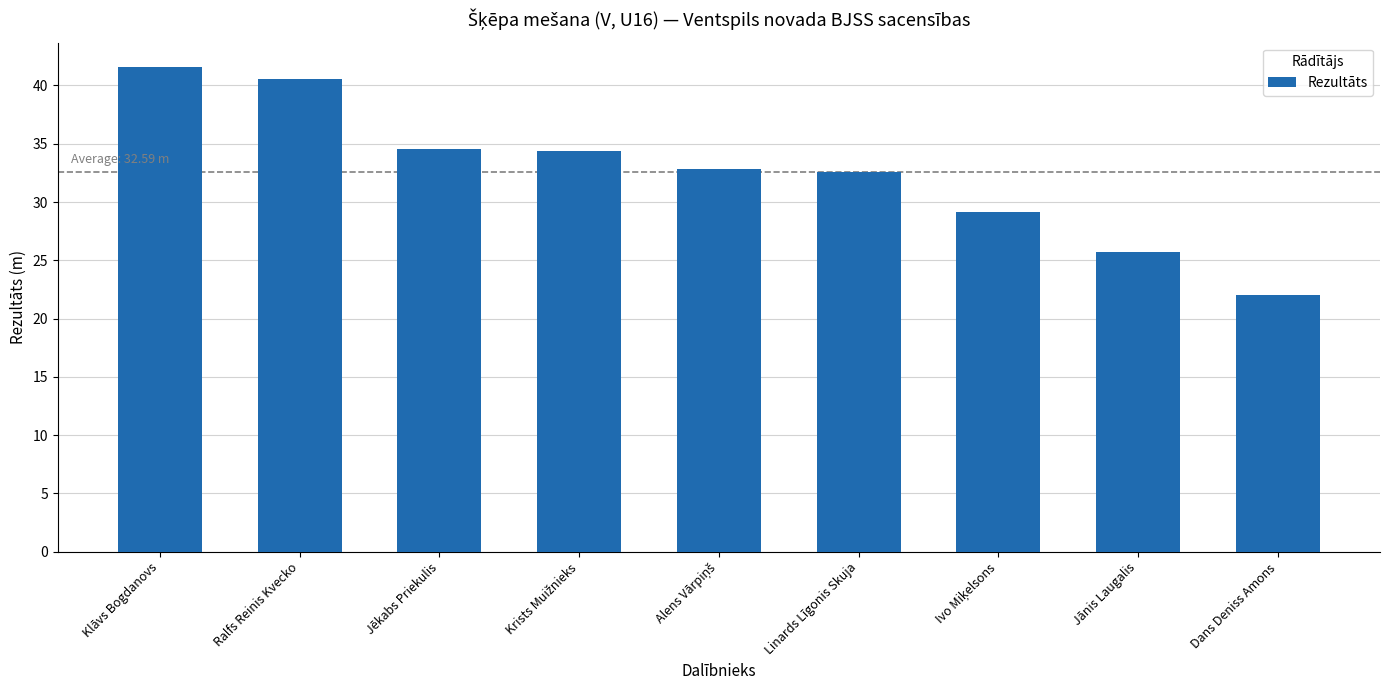

The value at Jānis Laugalis is 11.3. True or false?

False